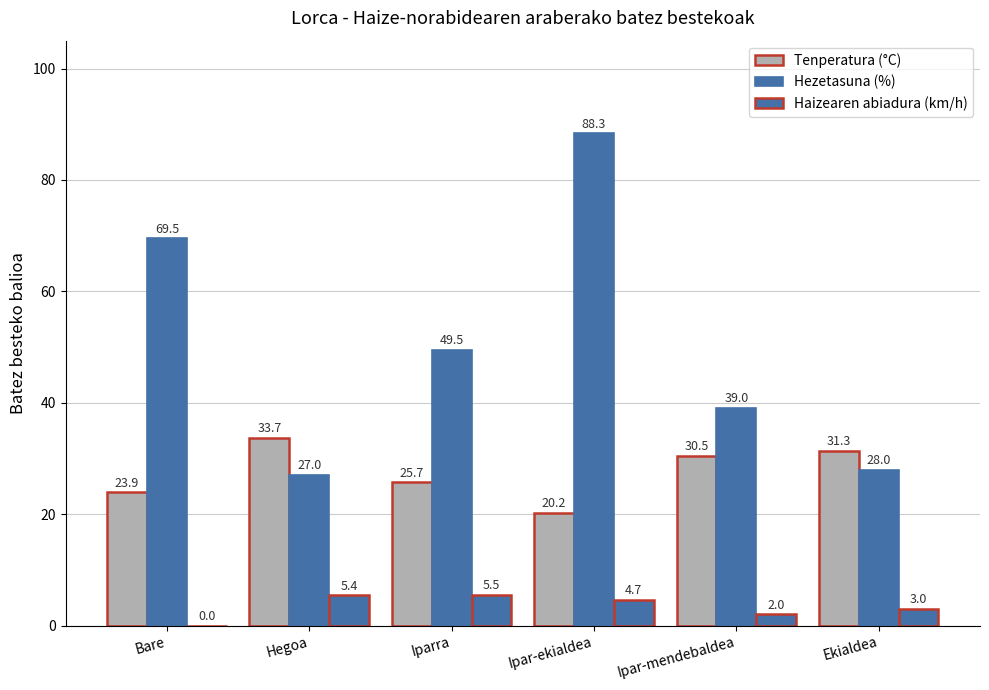

Are the bars horizontal?

No